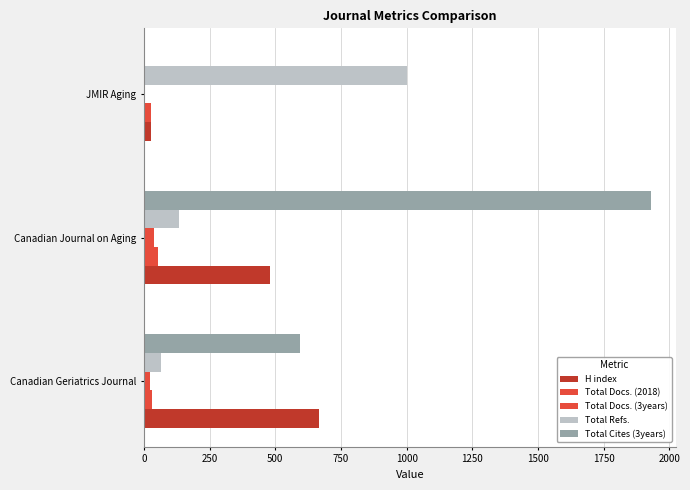

How many distinct data groups are displayed?

5